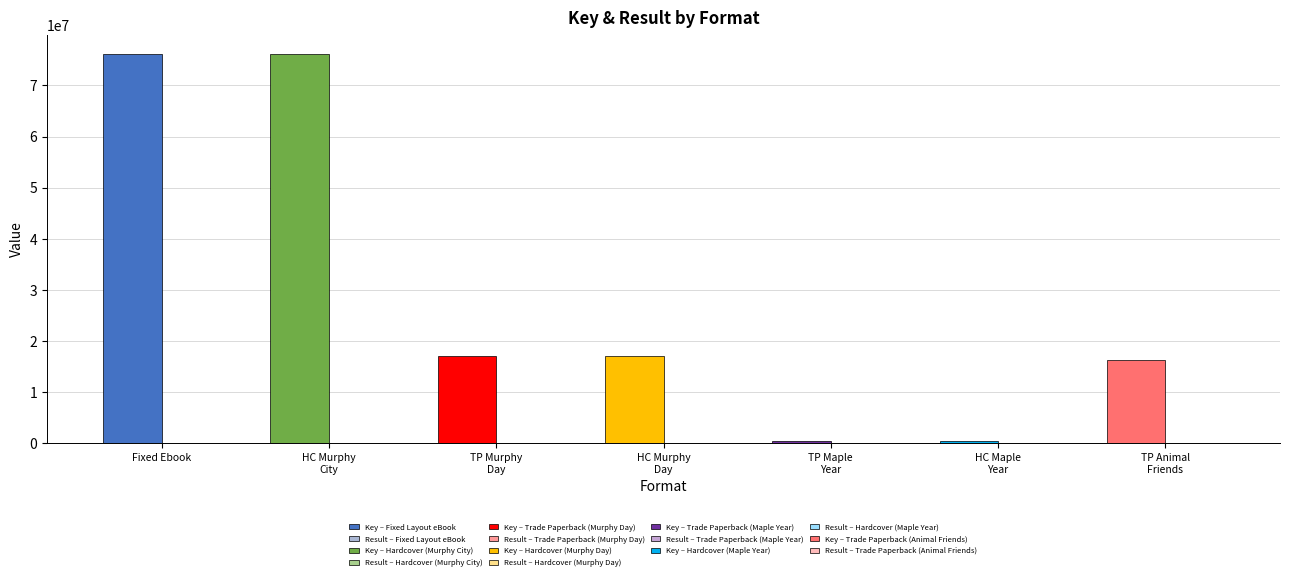

What is the spread (max minus min) of values at Trade Paperback (Murphy Day)?

16957839